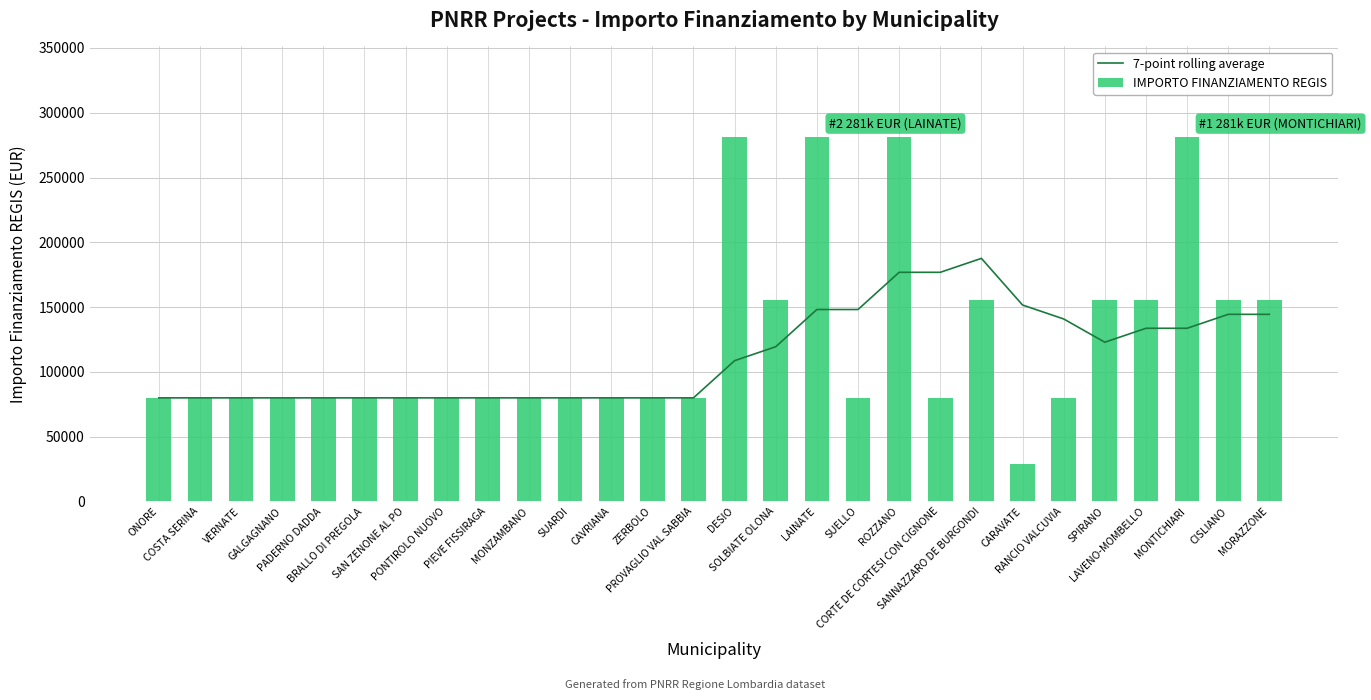

What is the label of the 18th bar from the right?

SUARDI